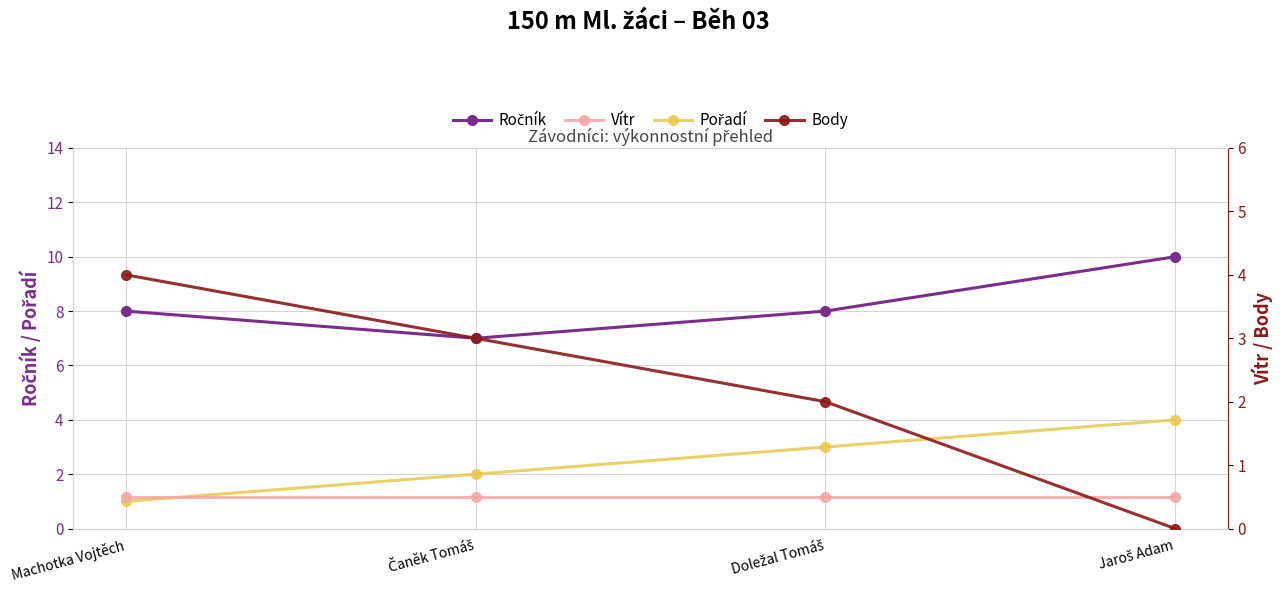

At how many categories does at least one series exceed 8?

1